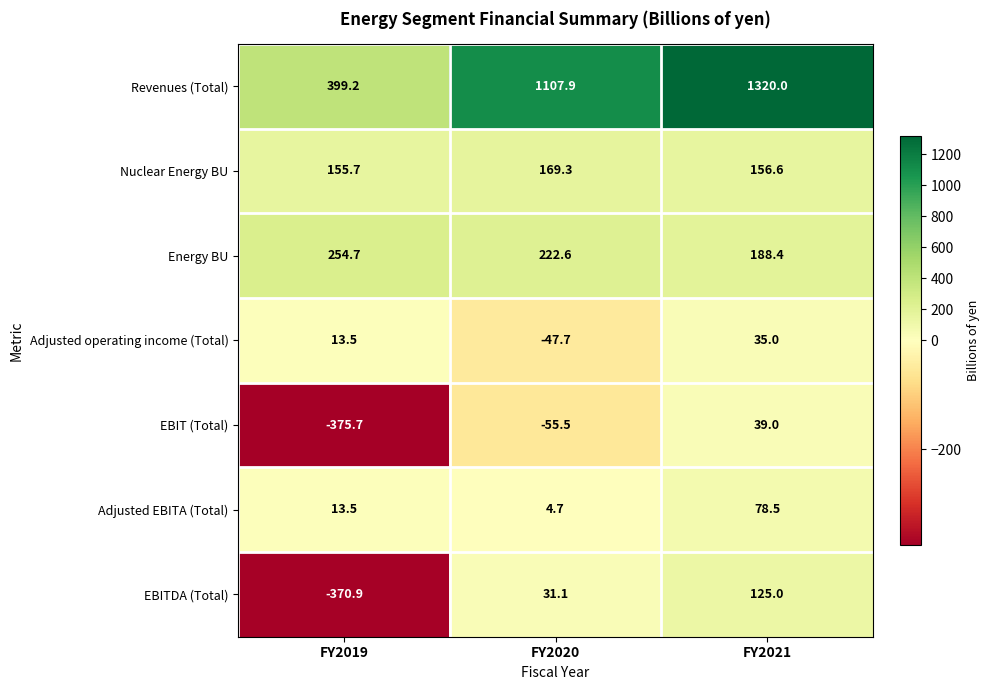

What is the greatest value displayed?

1320.0